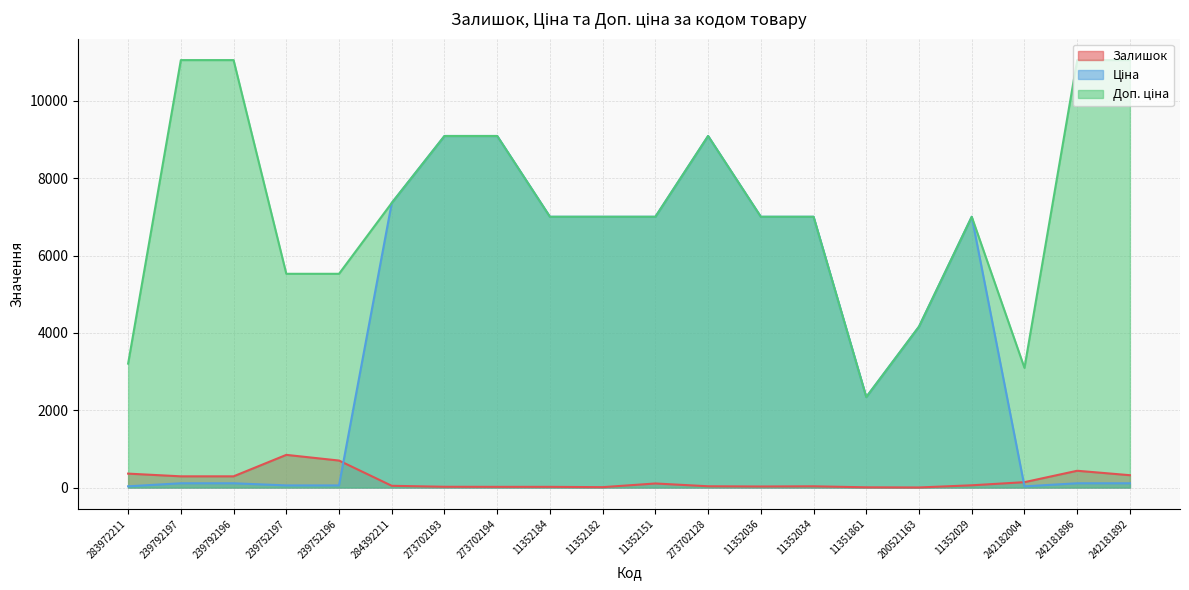

What is the value of the Залишок point at the 1st from the left?

360.0